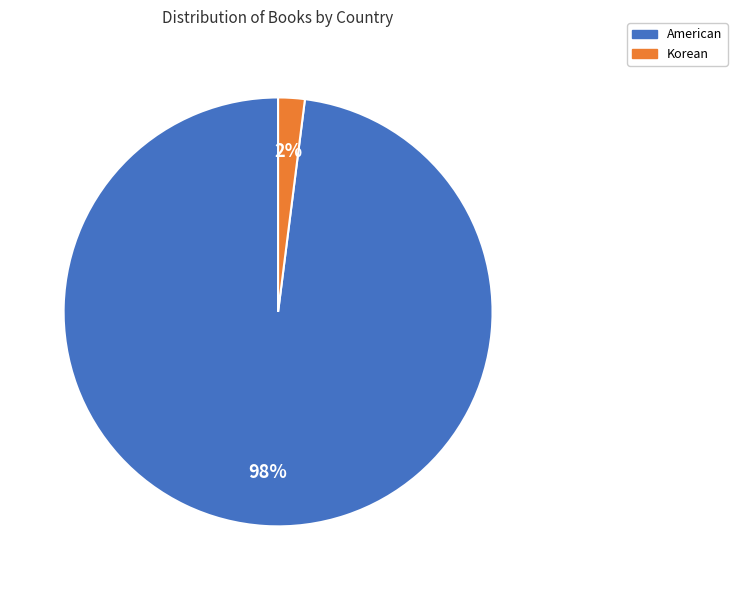

To the nearest percent, what is the difference between the largest and smallest slice percentages?

96%